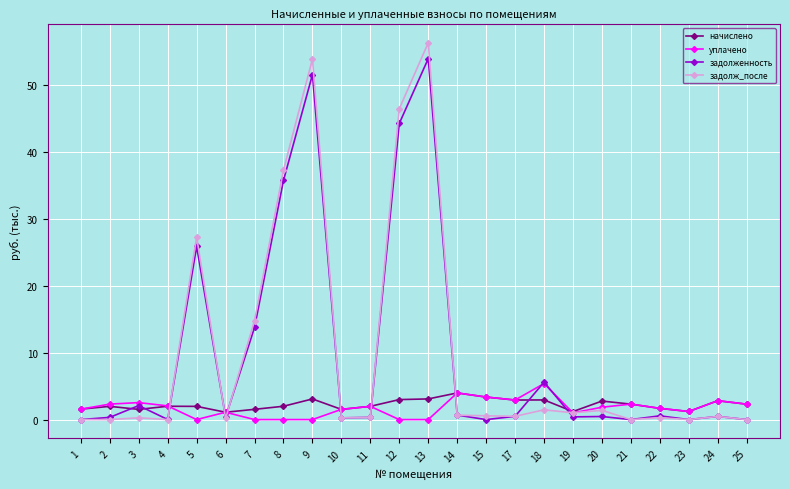

Which series has the largest range (max minus min)?

задолж_после